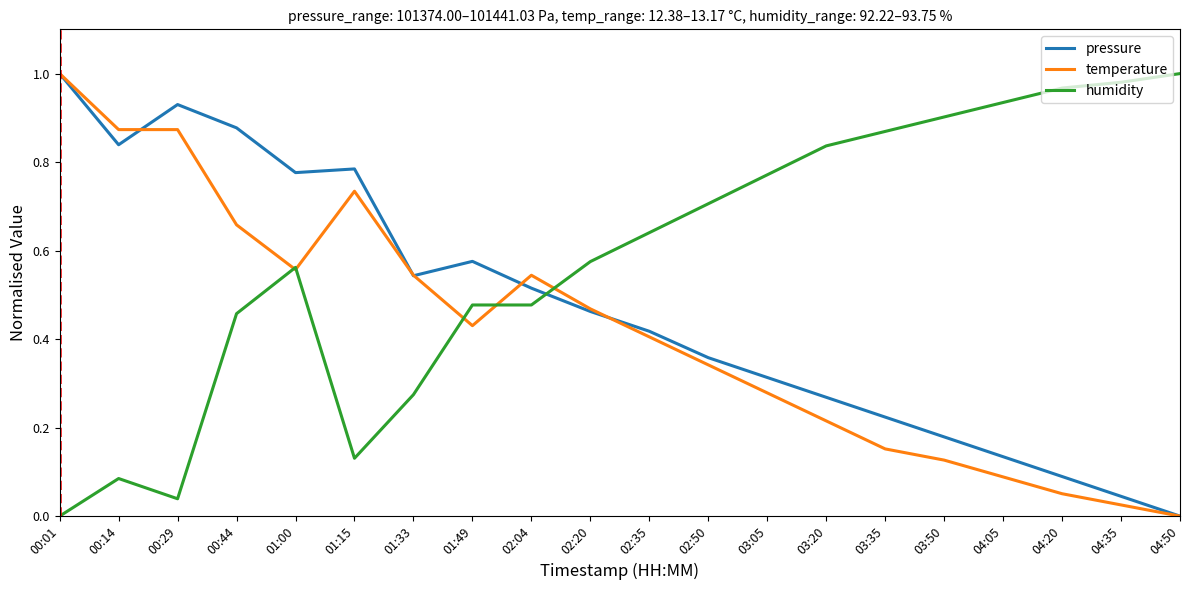

Which series changed the most between 00:44 and 01:15?

humidity